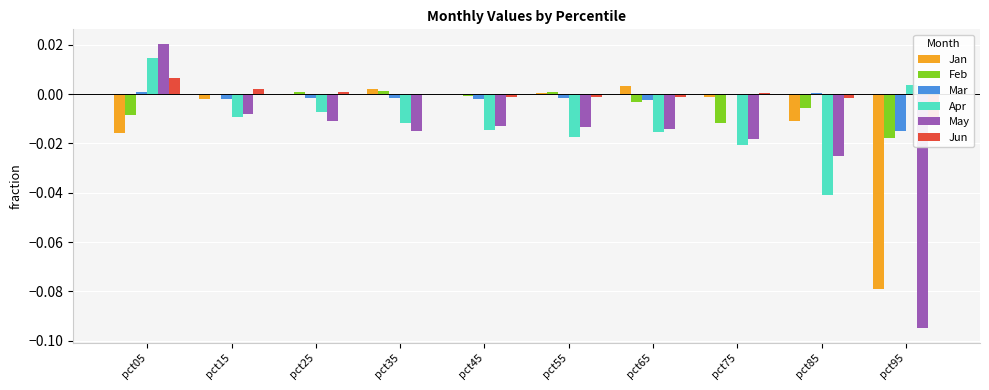

Reading left to right, transcribe all the data shown in this chart.

Jan: pct05=-0.0	pct15=-0.0	pct25=-0.0	pct35=0.0	pct45=0.0	pct55=0.0	pct65=0.0	pct75=-0.0	pct85=-0.0	pct95=-0.1
Feb: pct05=-0.0	pct15=0.0	pct25=0.0	pct35=0.0	pct45=-0.0	pct55=0.0	pct65=-0.0	pct75=-0.0	pct85=-0.0	pct95=-0.0
Mar: pct05=0.0	pct15=-0.0	pct25=-0.0	pct35=-0.0	pct45=-0.0	pct55=-0.0	pct65=-0.0	pct75=-0.0	pct85=0.0	pct95=-0.0
Apr: pct05=0.0	pct15=-0.0	pct25=-0.0	pct35=-0.0	pct45=-0.0	pct55=-0.0	pct65=-0.0	pct75=-0.0	pct85=-0.0	pct95=0.0
May: pct05=0.0	pct15=-0.0	pct25=-0.0	pct35=-0.0	pct45=-0.0	pct55=-0.0	pct65=-0.0	pct75=-0.0	pct85=-0.0	pct95=-0.1
Jun: pct05=0.0	pct15=0.0	pct25=0.0	pct35=0.0	pct45=-0.0	pct55=-0.0	pct65=-0.0	pct75=0.0	pct85=-0.0	pct95=-0.0